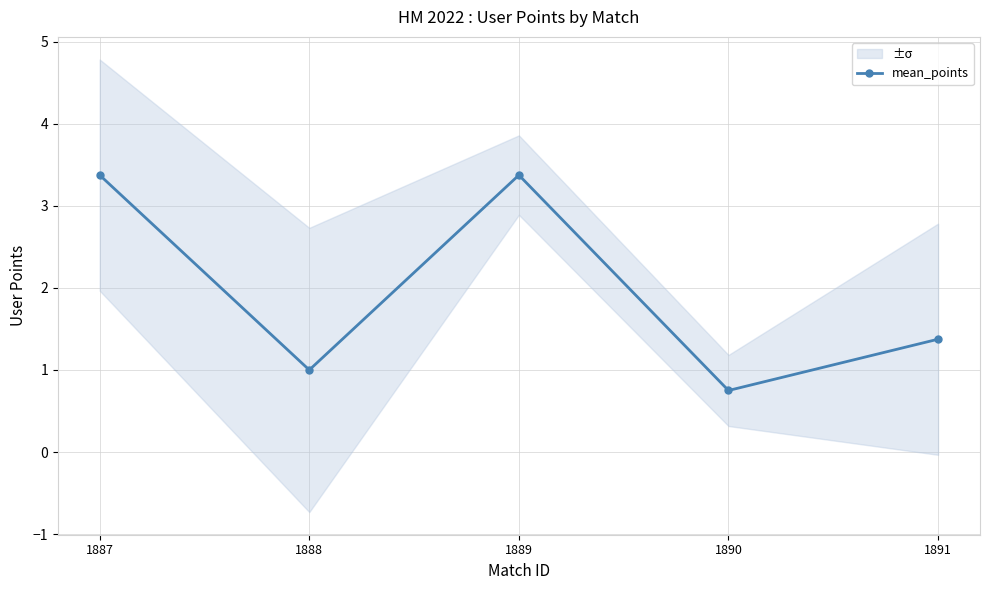

Which label corresponds to the smallest value in the chart?

1890